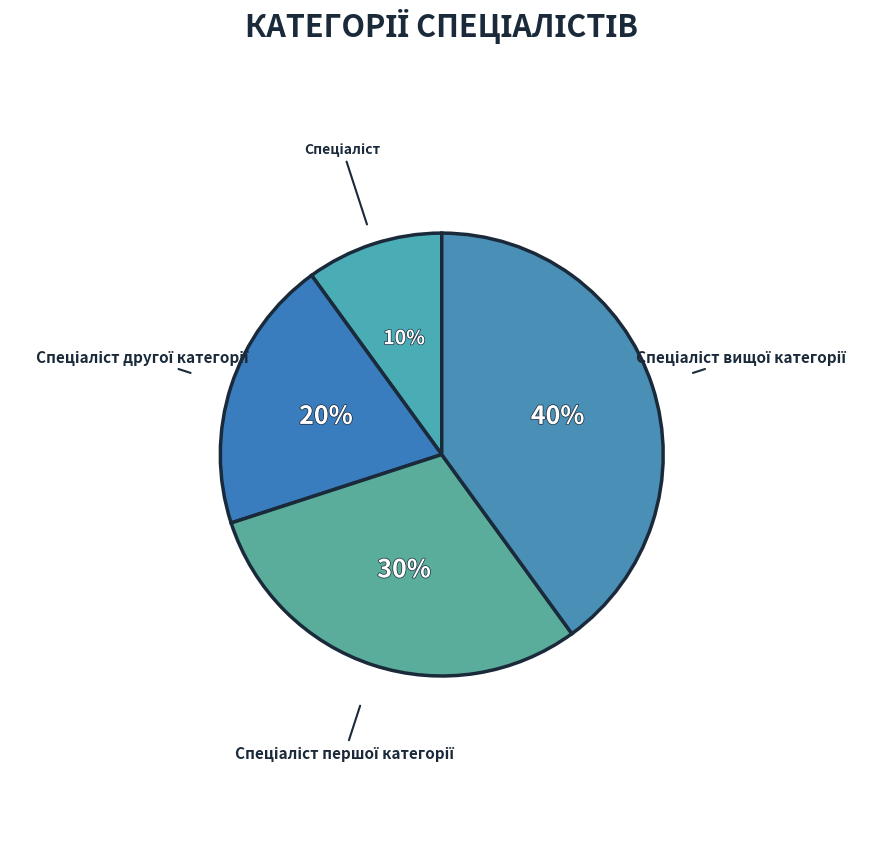

How many segments does this pie chart have?

4